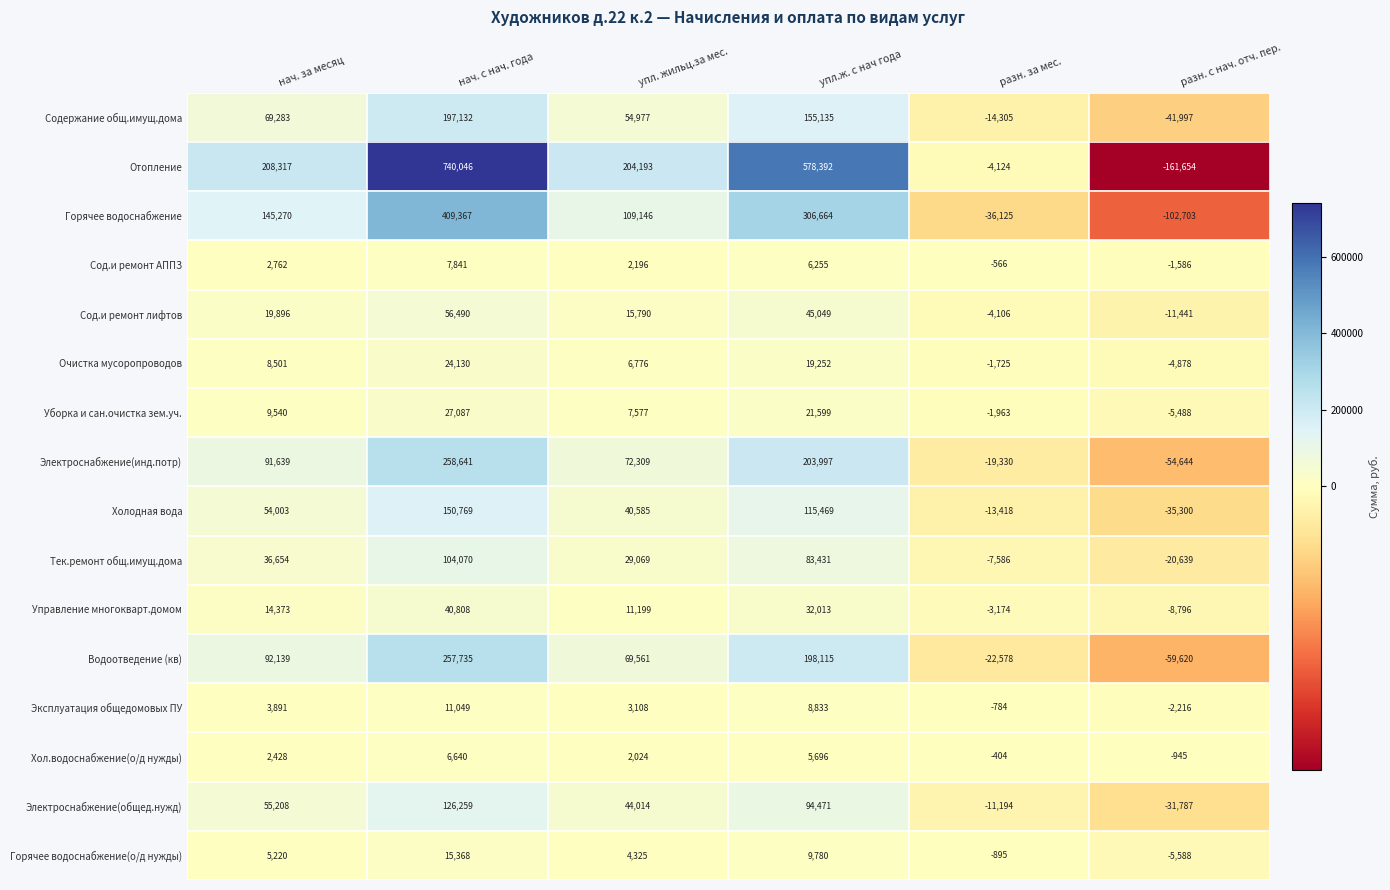

Which series has the widest spread of values?

Отопление